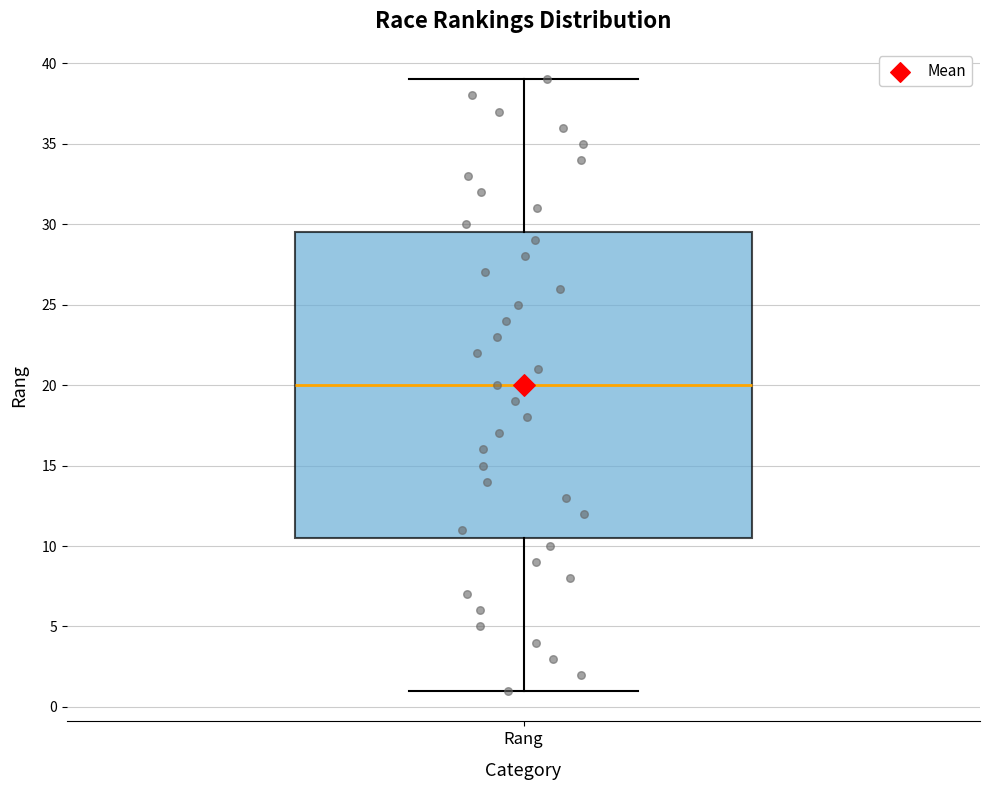

Transcribe this box plot: give where the median line is, the range the box spans, and where the two whiskers end, as read against the y-axis. The values are not printed on the chart, so give them approximately, as read against the axis.

median 20.0, box 10.5 to 29.5, whiskers 1.0 to 39.0